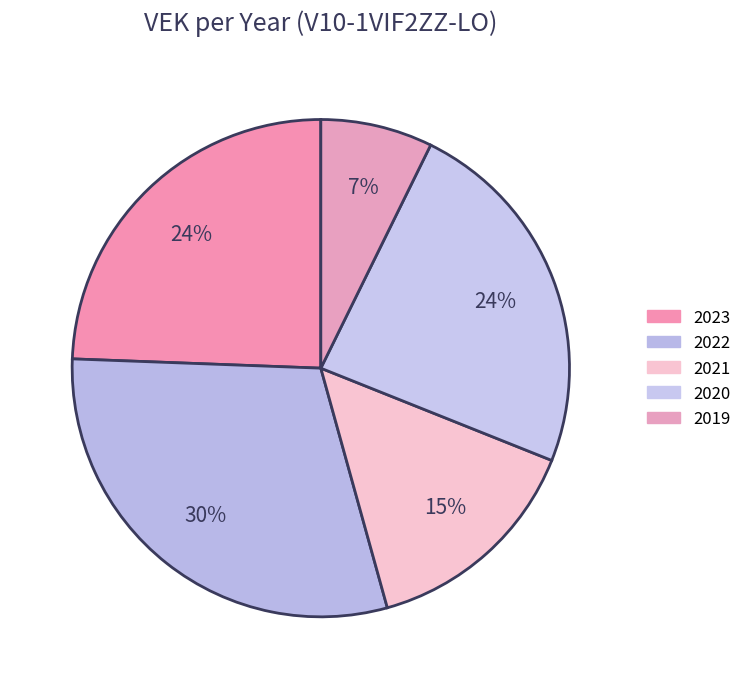

Is there a majority slice in this chart?

No